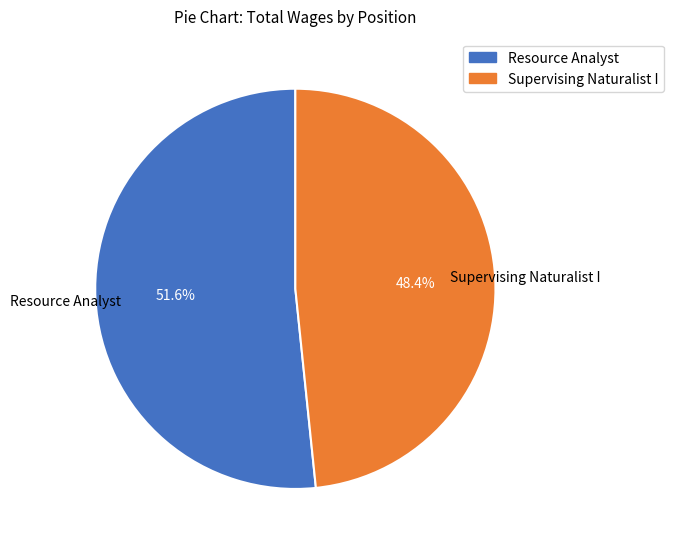

The Resource Analyst slice represents 52% of the pie. True or false?

True